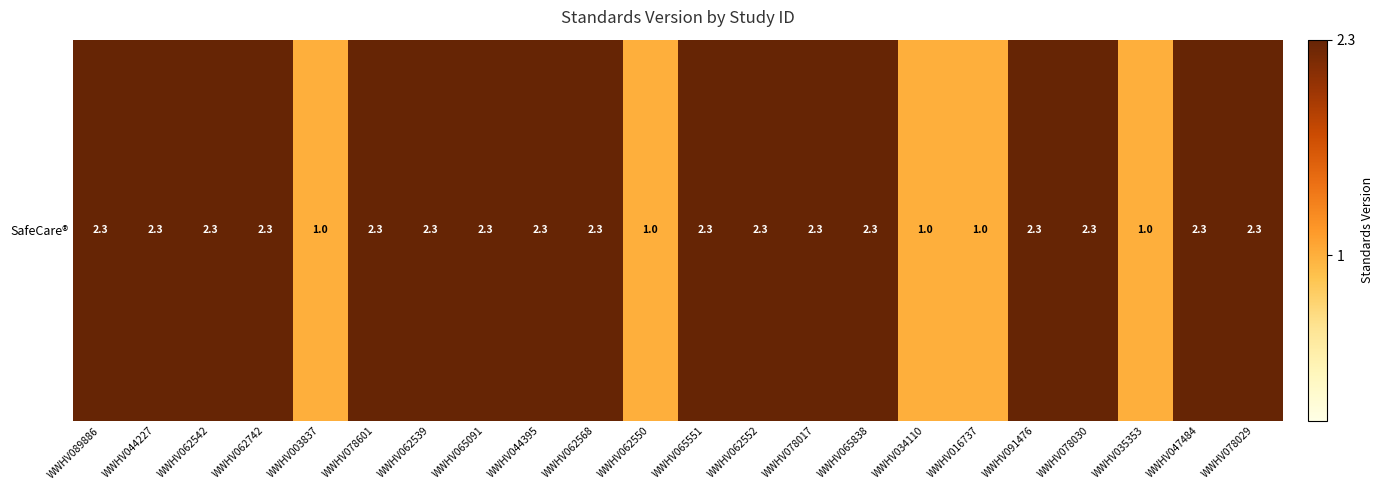

What is the sum of the values at WWHV078030 and WWHV062539?

4.6